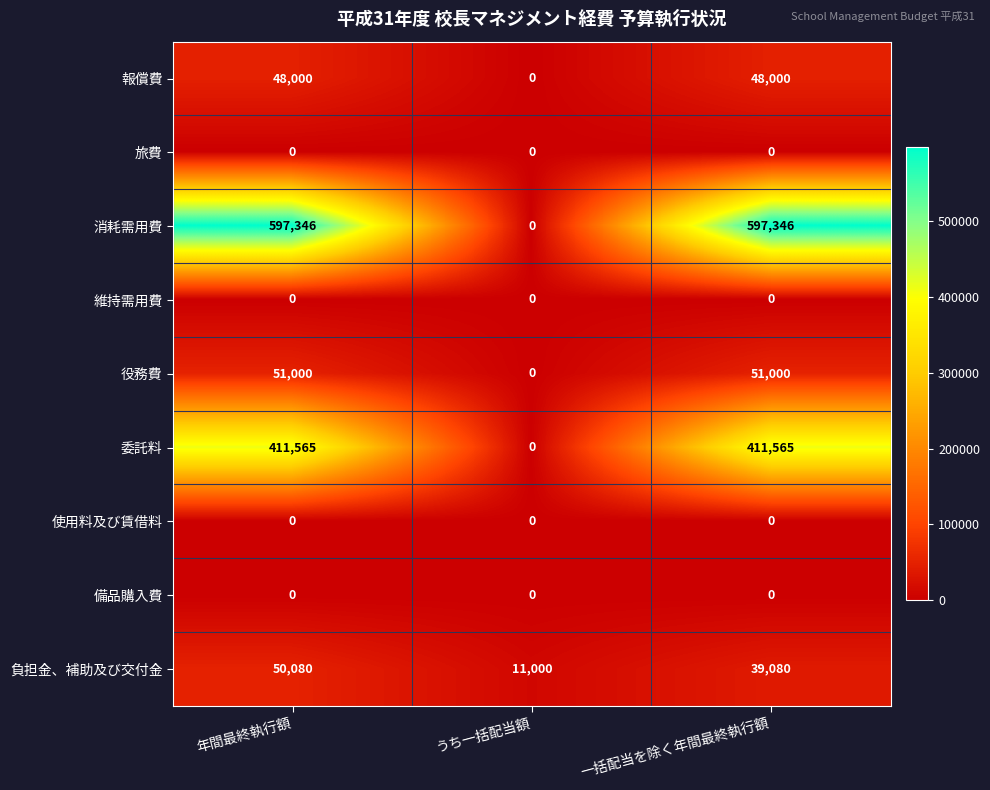

Which series changed the most between 年間最終執行額 and 一括配当を除く年間最終執行額?

負担金、補助及び交付金